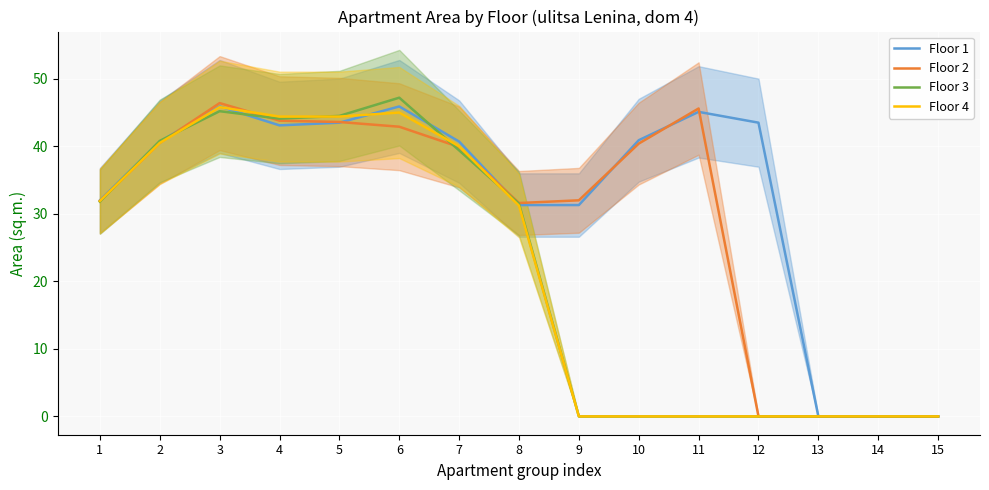

Which series changed the most between 10 and 15?

Floor 1